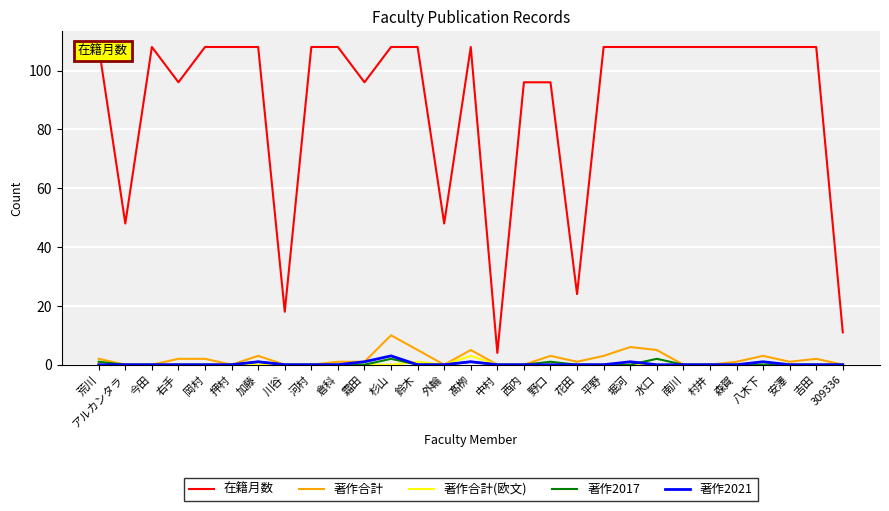

What is the total value across all series at 倉科?

109